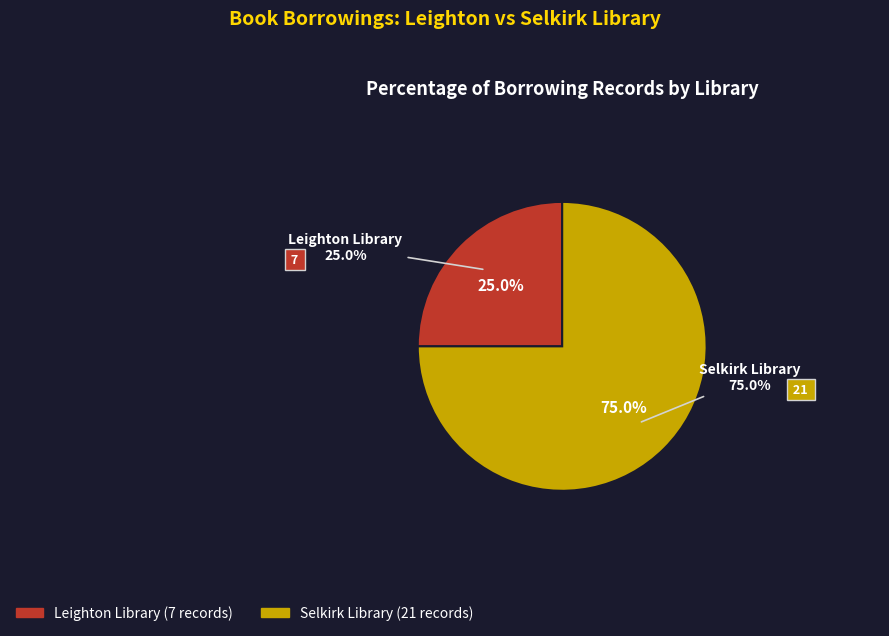

What portion of the pie excludes Leighton Library?

75.0%